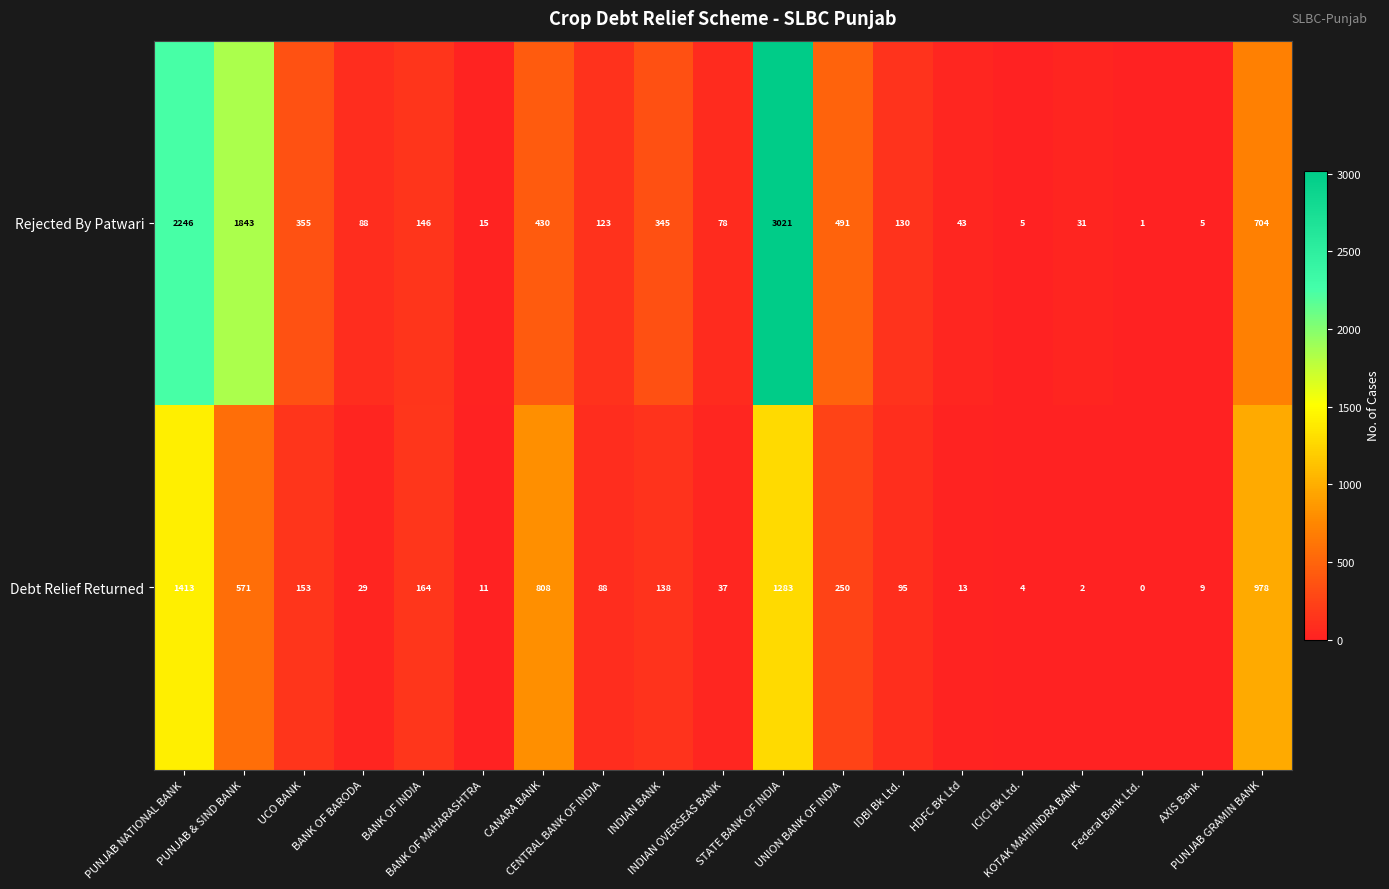

Which series has the largest total across all categories?

Rejected By Patwari